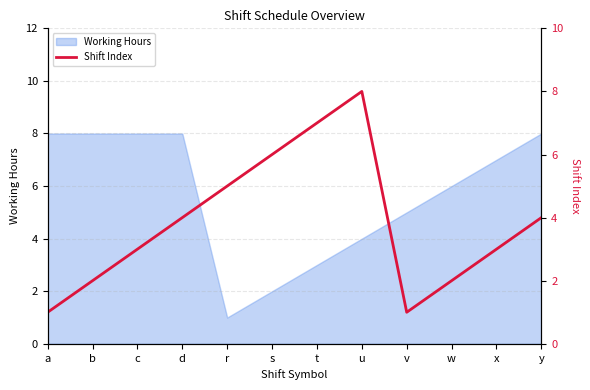

True or false: the data shows 1 at x.

False